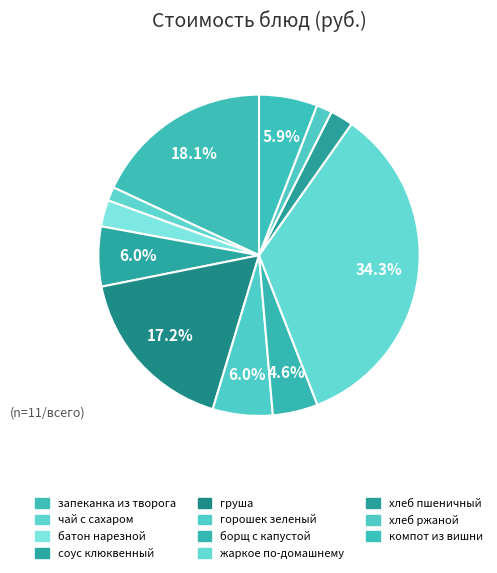

How many segments does this pie chart have?

11